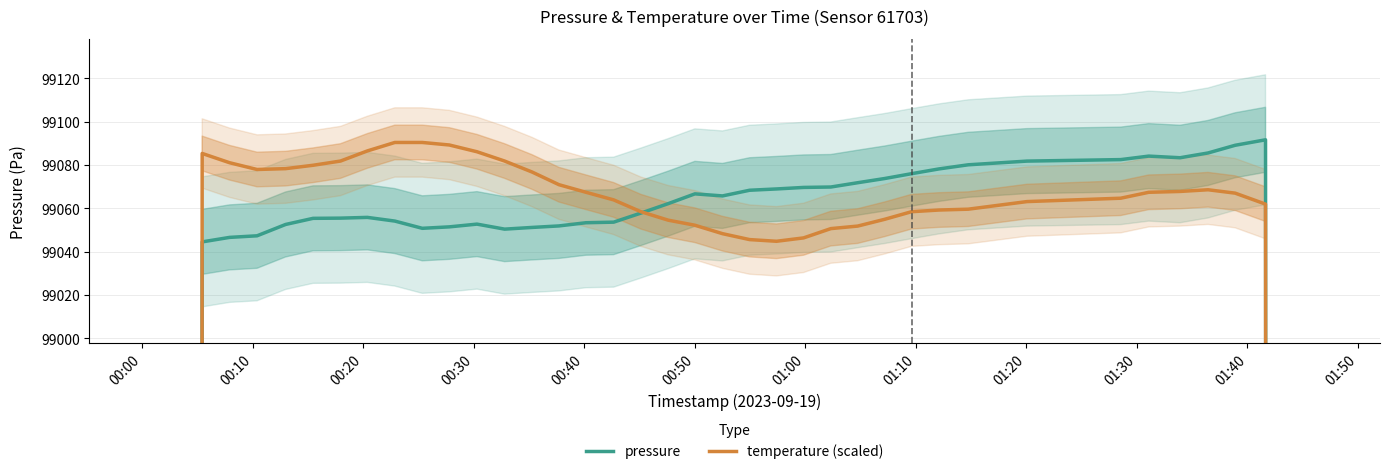

What are all the series names shown in the legend?

pressure, temperature (scaled)